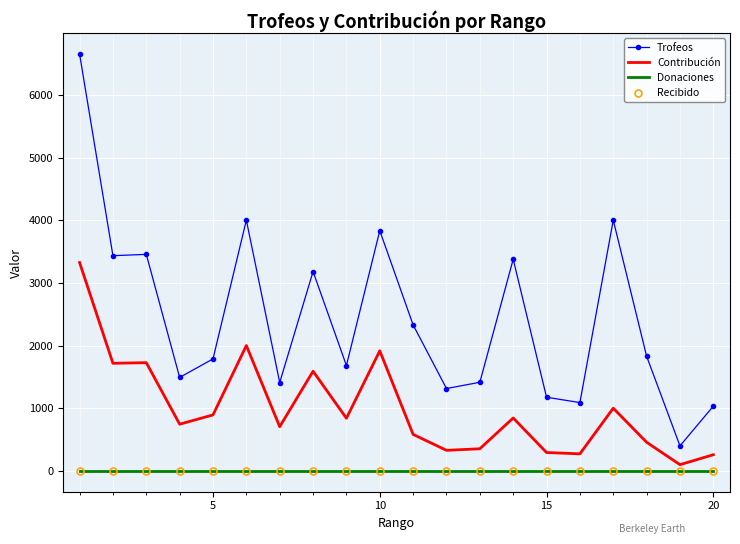

Which series has the largest range (max minus min)?

Trofeos